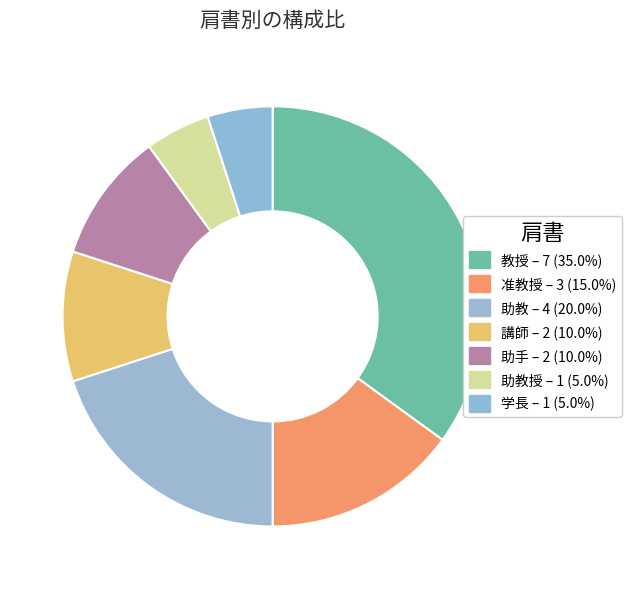

How many segments does this pie chart have?

7